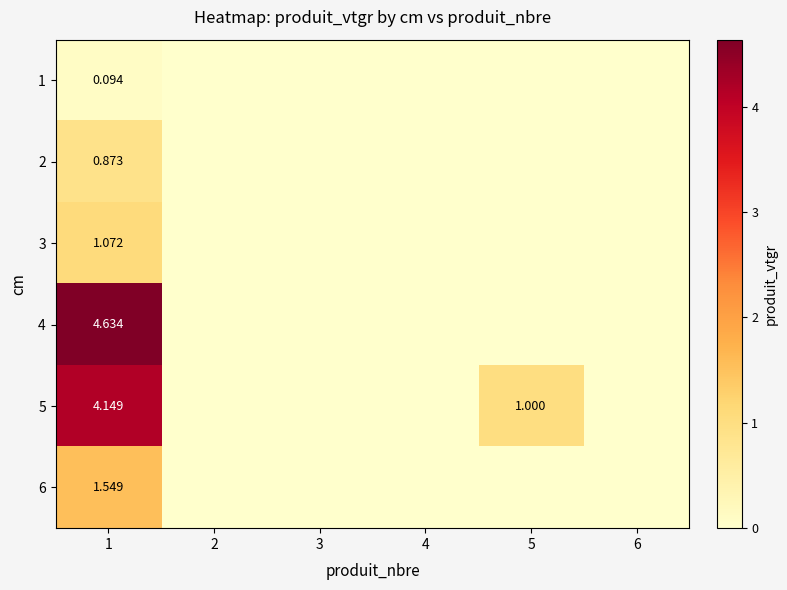

Is the value of 5 at 5 greater than the value of 4 at 1?

No